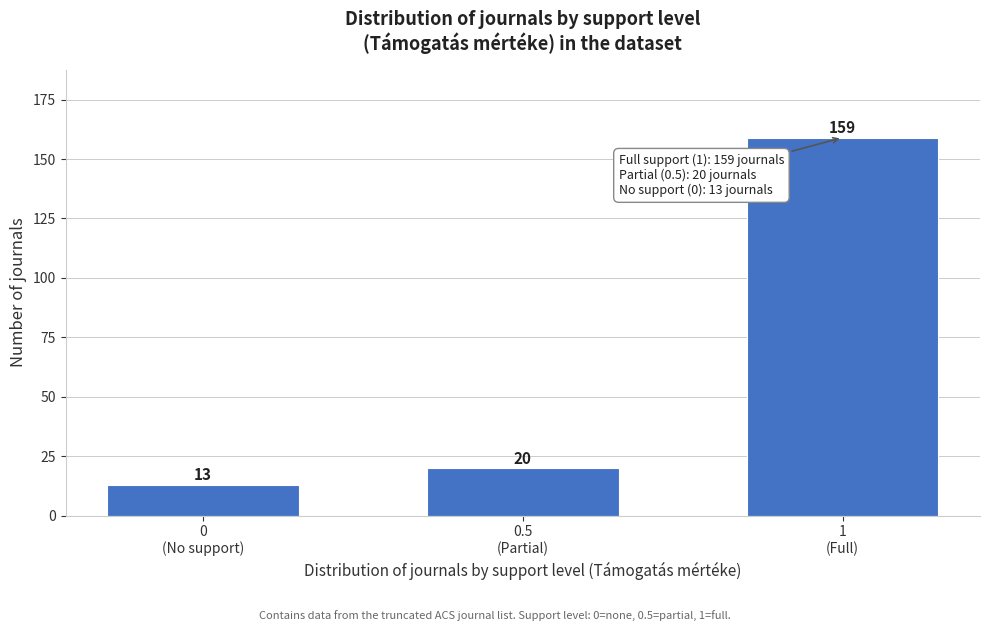

Reading left to right, extract all data points from this chart.

13	20	159